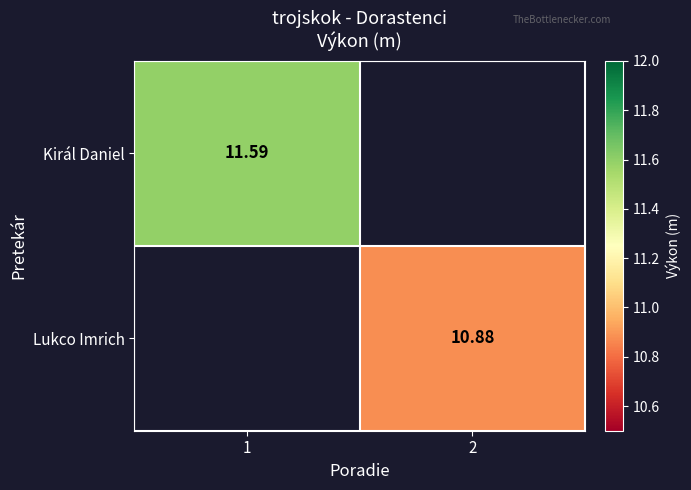

The Lukco Imrich series shows 10.9 at 2. True or false?

True